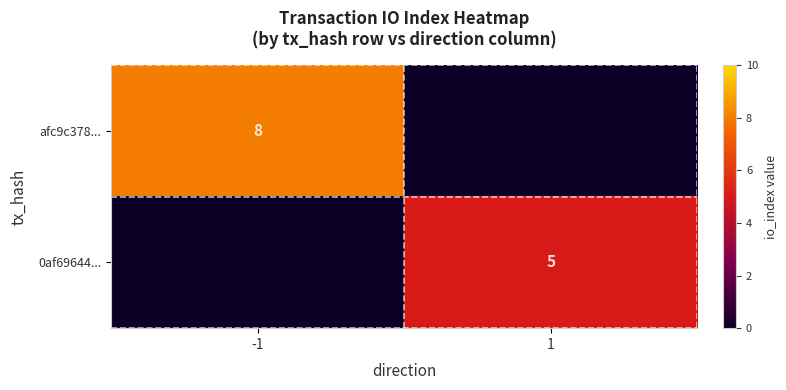

The value of afc9c378... at -1 is 14. True or false?

False